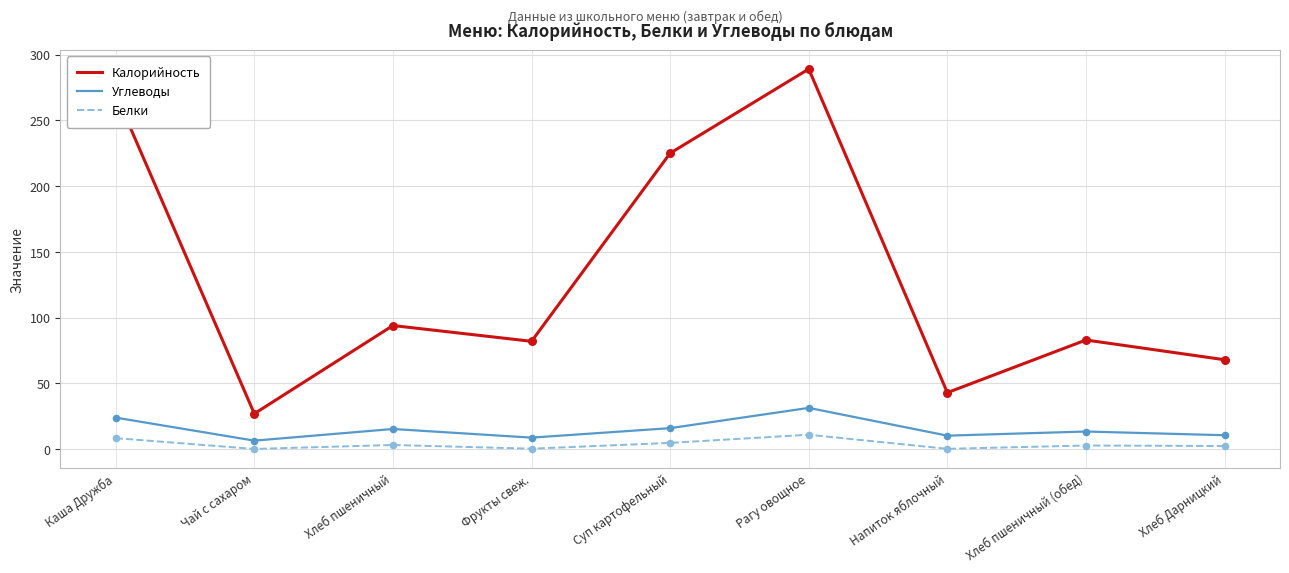

What are all the series names shown in the legend?

Калорийность, Углеводы, Белки